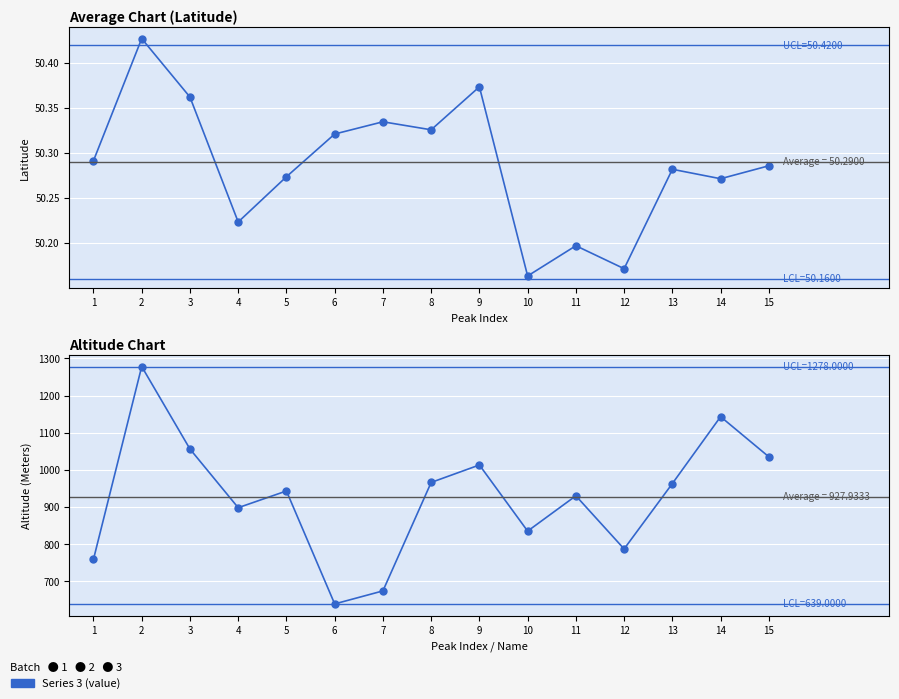

At which label does Altitude (Meters) reach its minimum?

6